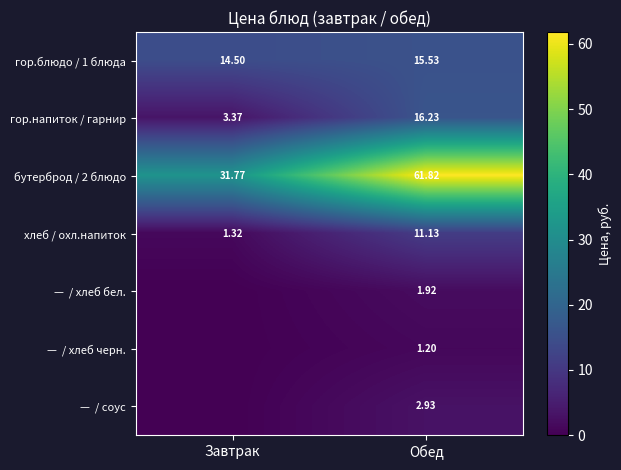

What is the sum of the хлеб / охл.напиток values at Обед and Завтрак?

12.5